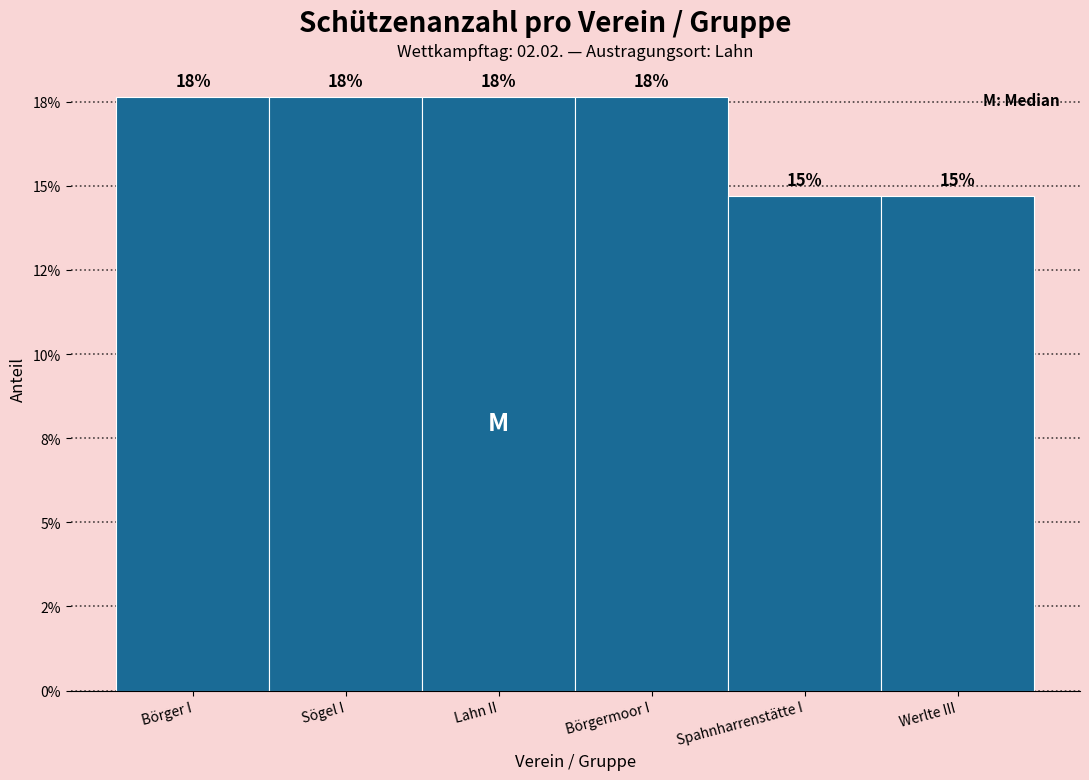

Does the chart contain any negative values?

No